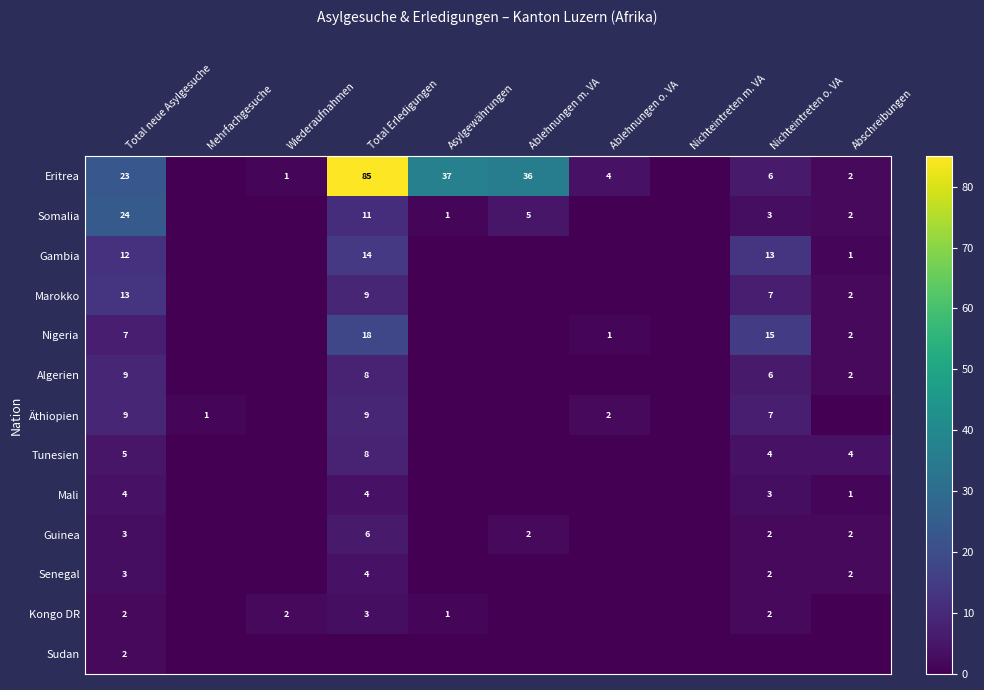

What is the total value across all series at Total neue Asylgesuche?

116